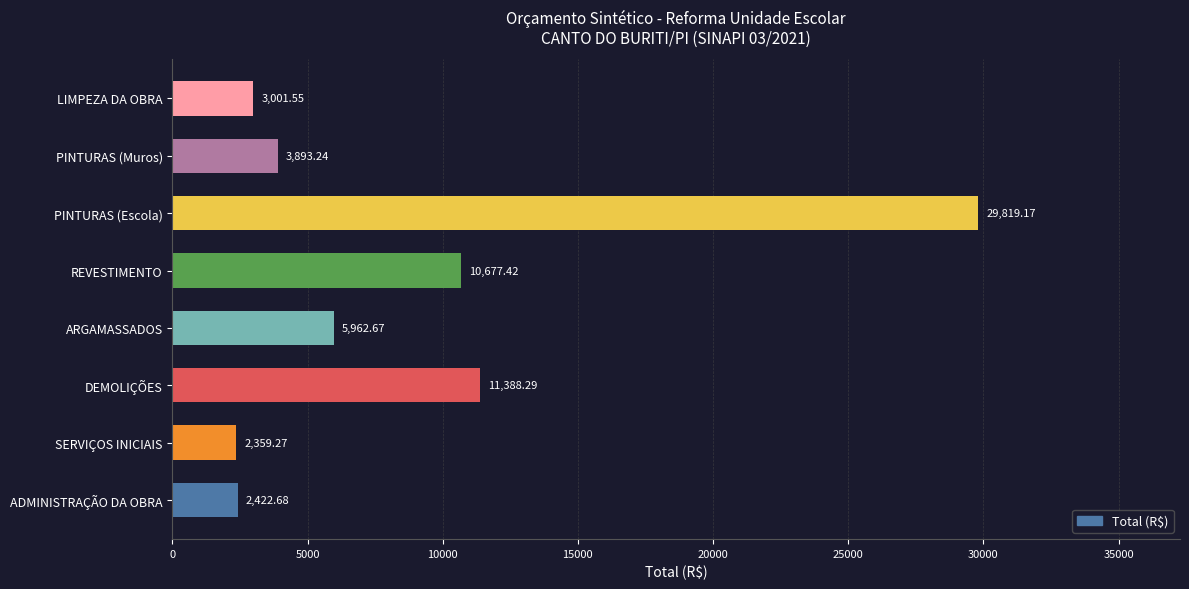

What is the ratio of the value at PINTURAS (Muros) to the value at SERVIÇOS INICIAIS?

1.7